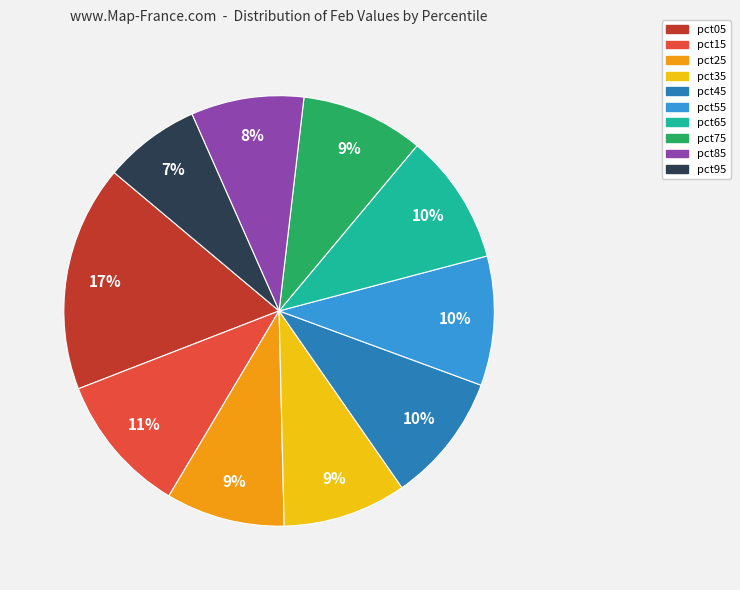

Which category has the smallest portion of the pie?

pct95